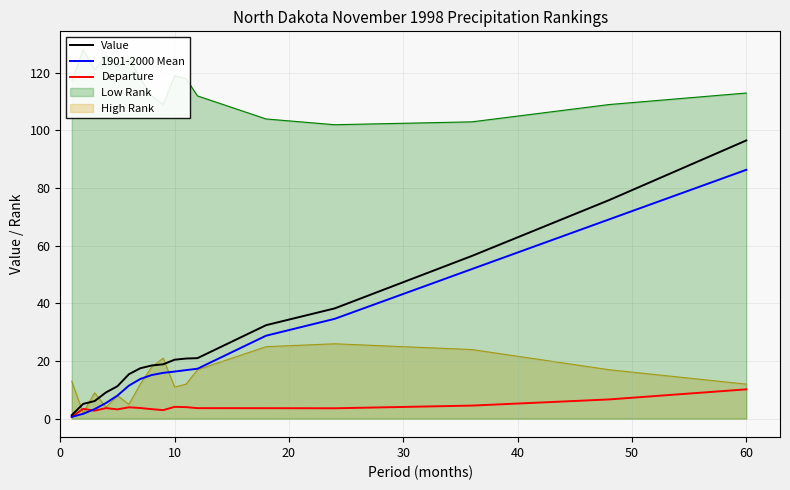

At how many categories does at least one series exceed 56?

3